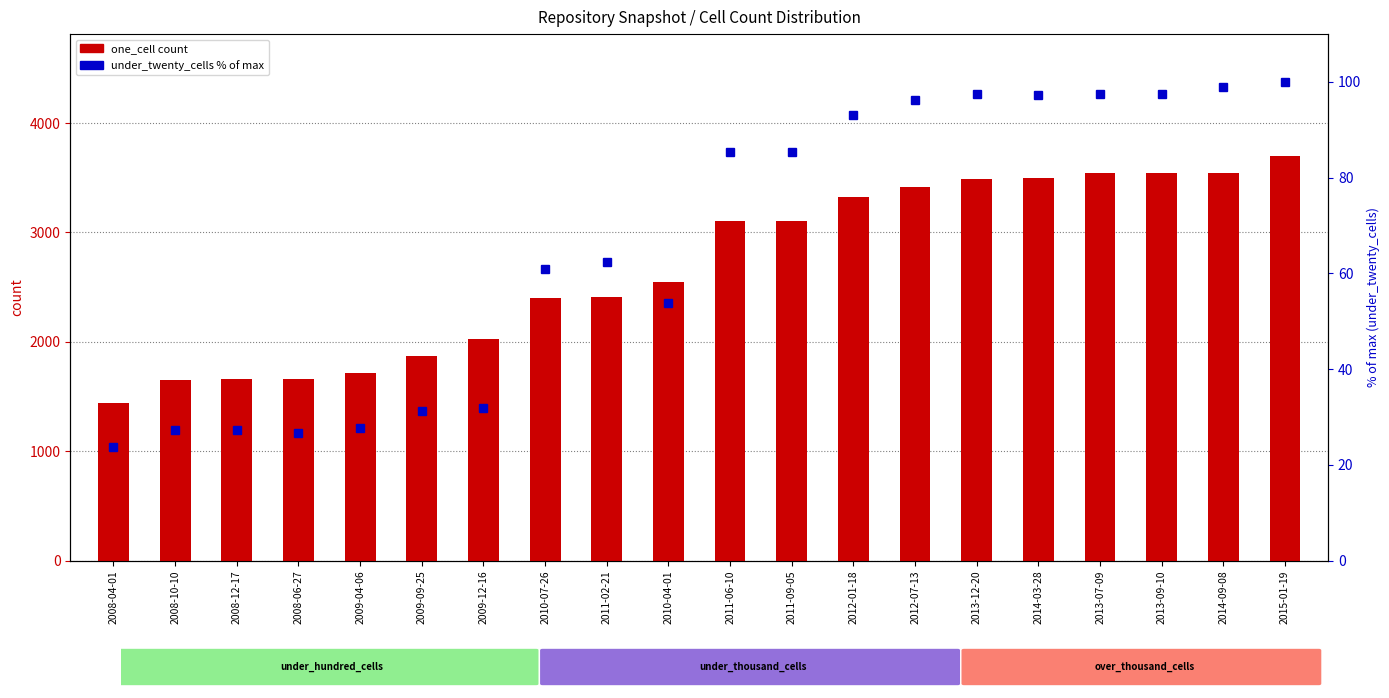

At 2009-09-25, list the series in order from smallest to largest.

under_twenty_cells (% of max), one_cell